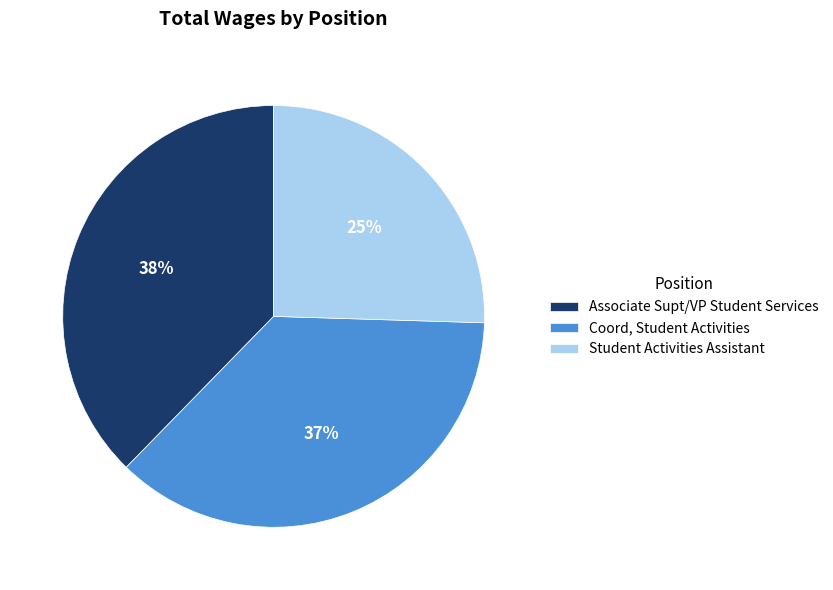

Approximately how many times larger is the value at Coord, Student Activities compared to Associate Supt/VP Student Services?

1.0